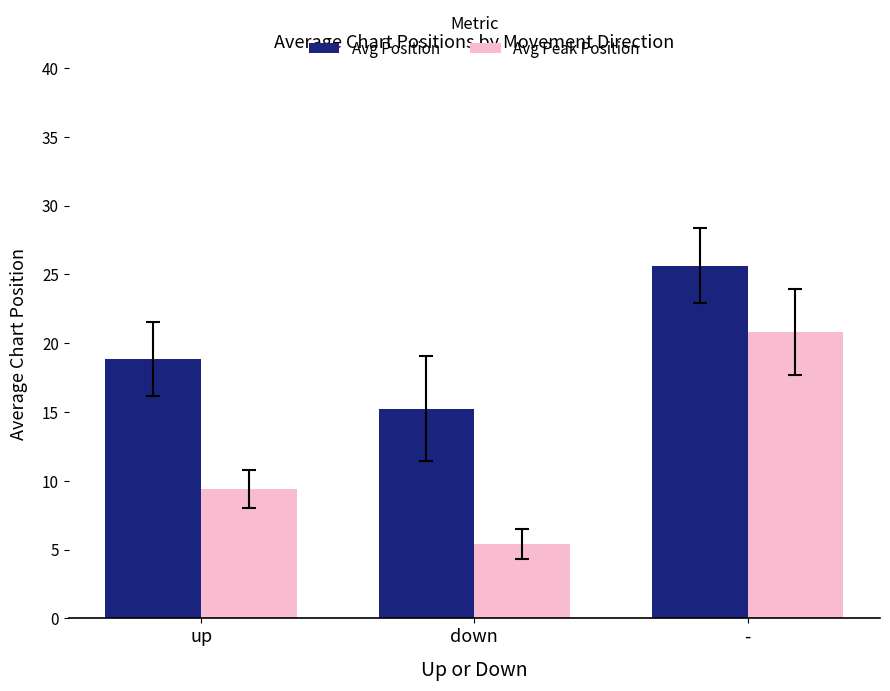

Rank the series by their average value, from highest to lowest.

Avg Position, Avg Peak Position